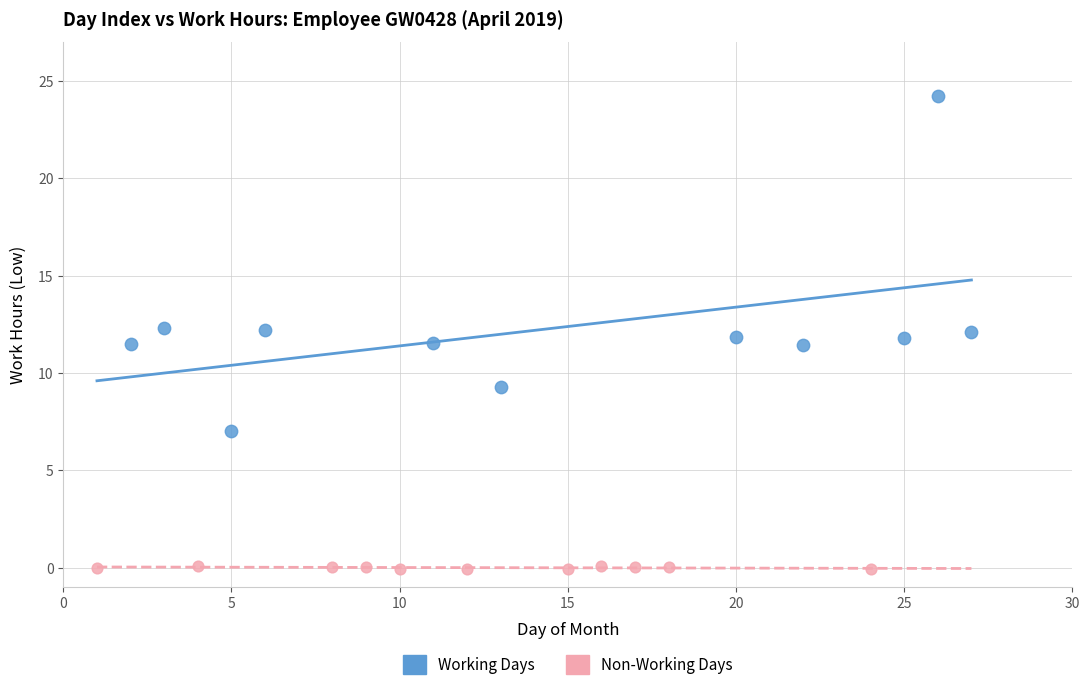

Which series contains the lowest Y value?

Non-Working Days